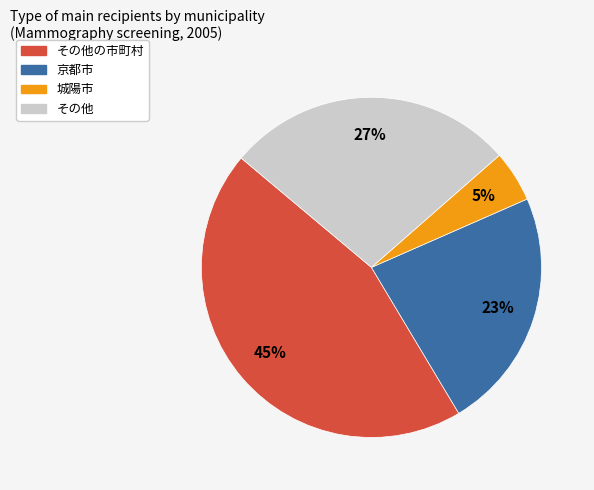

To the nearest percent, what is the average slice percentage?

25%